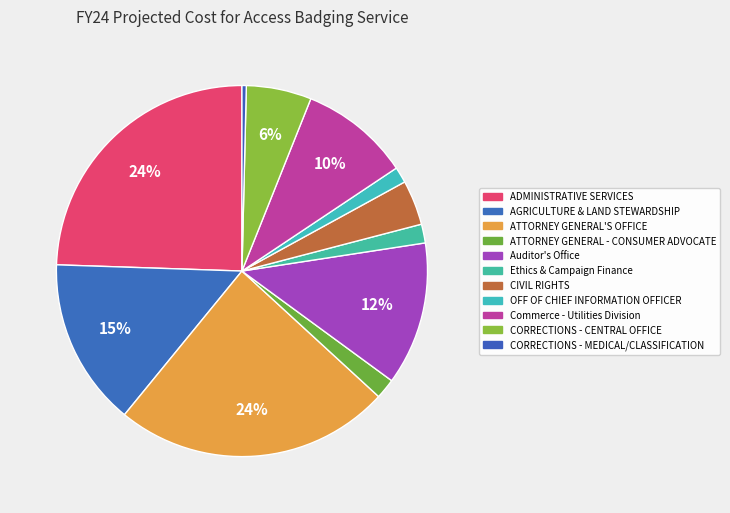

Is there any slice that represents more than half of the pie?

No